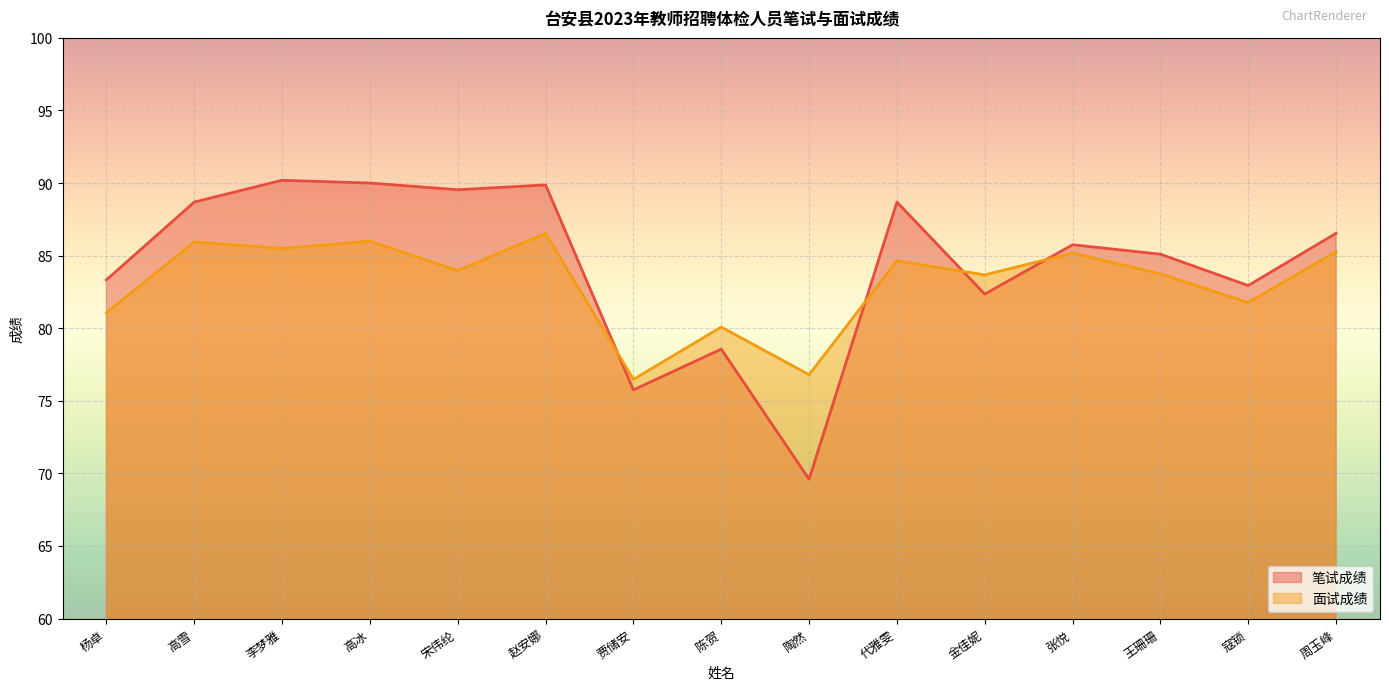

Count the number of data series in this chart.

2